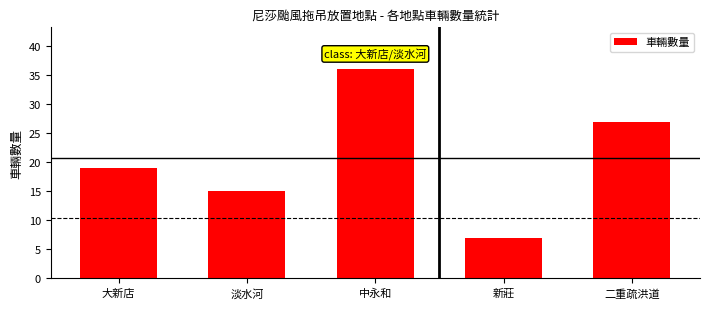

What is the difference between the maximum and minimum values?

29